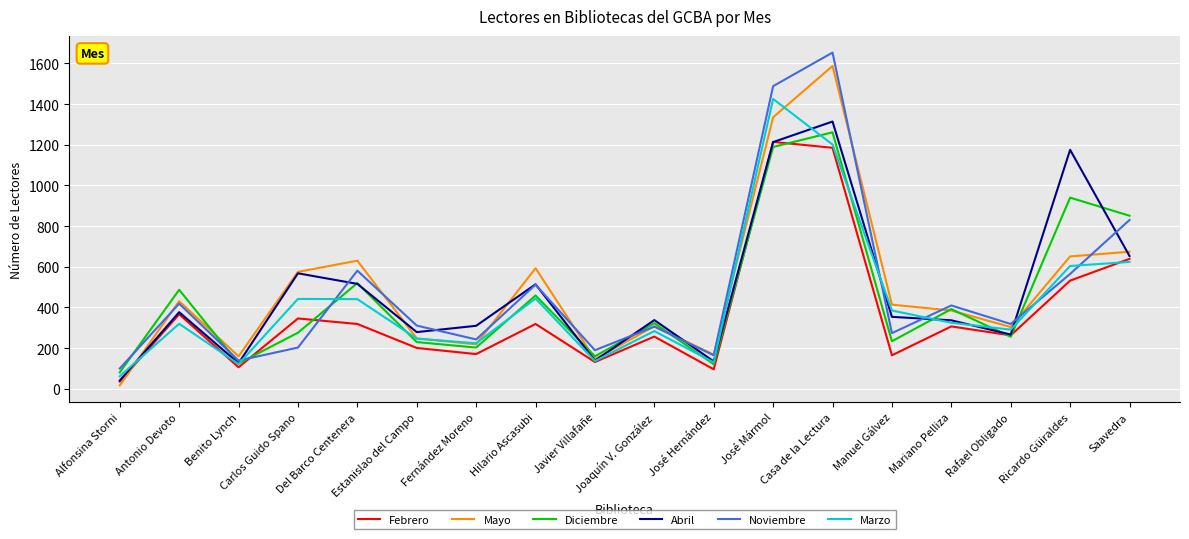

What is the sum of all Mayo values?

8845